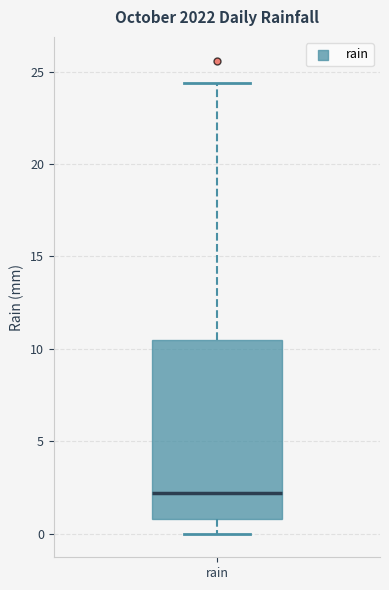

Transcribe this box plot: give where the median line is, the range the box spans, and where the two whiskers end, as read against the y-axis. The values are not printed on the chart, so give them approximately, as read against the axis.

median 2.0, box 1.0 to 10.5, whiskers 0.0 to 24.5